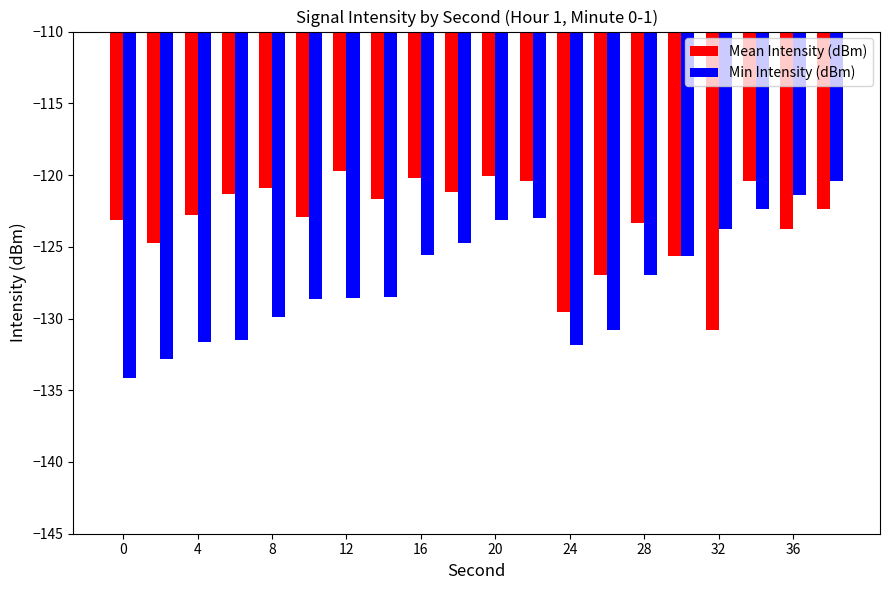

What is the minimum value shown in the chart?

-134.1